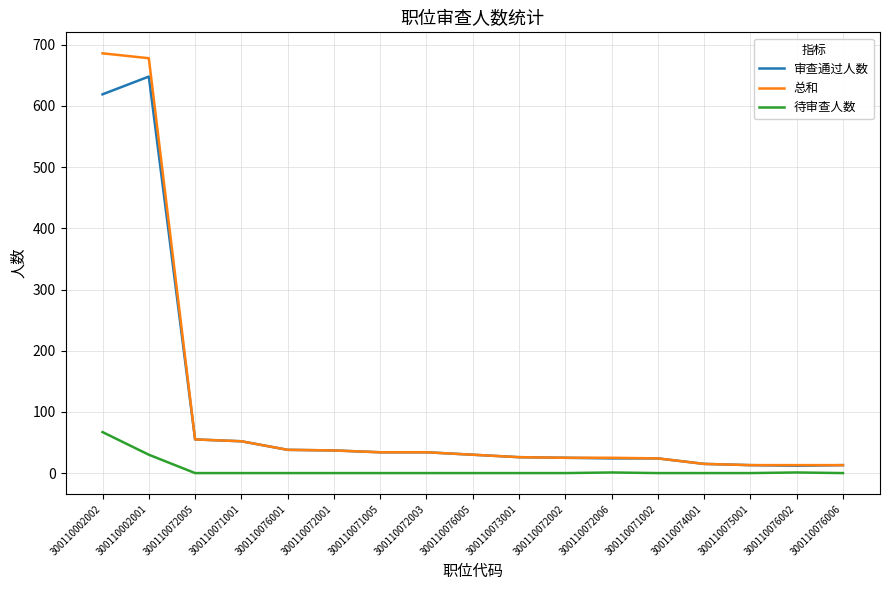

What is the difference between the second highest and second lowest values in the 待审查人数 series?

30